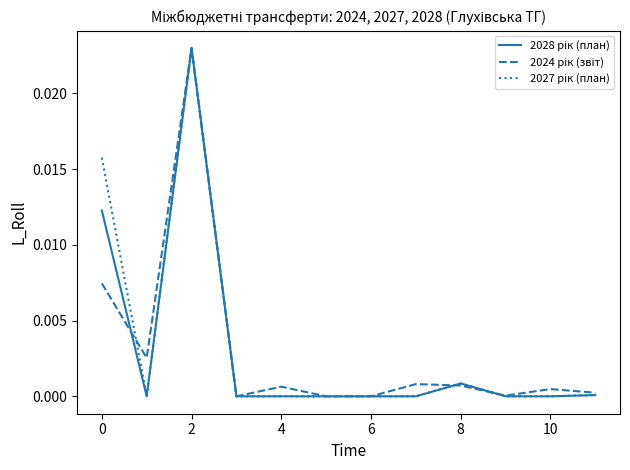

Is this an area chart (filled region under the line)?

No